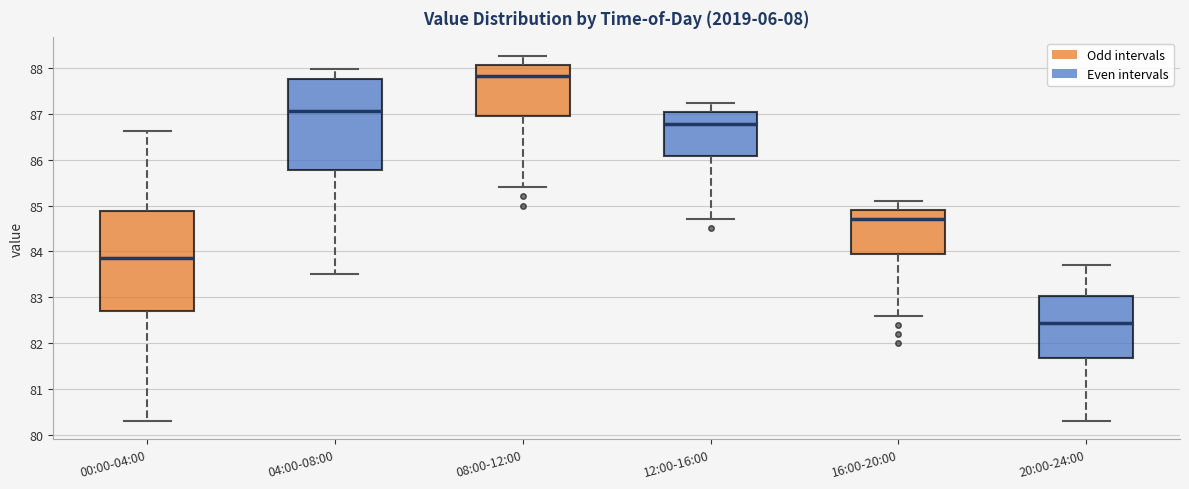

Which box is the tallest, from its lower edge to its upper edge?

00:00-04:00